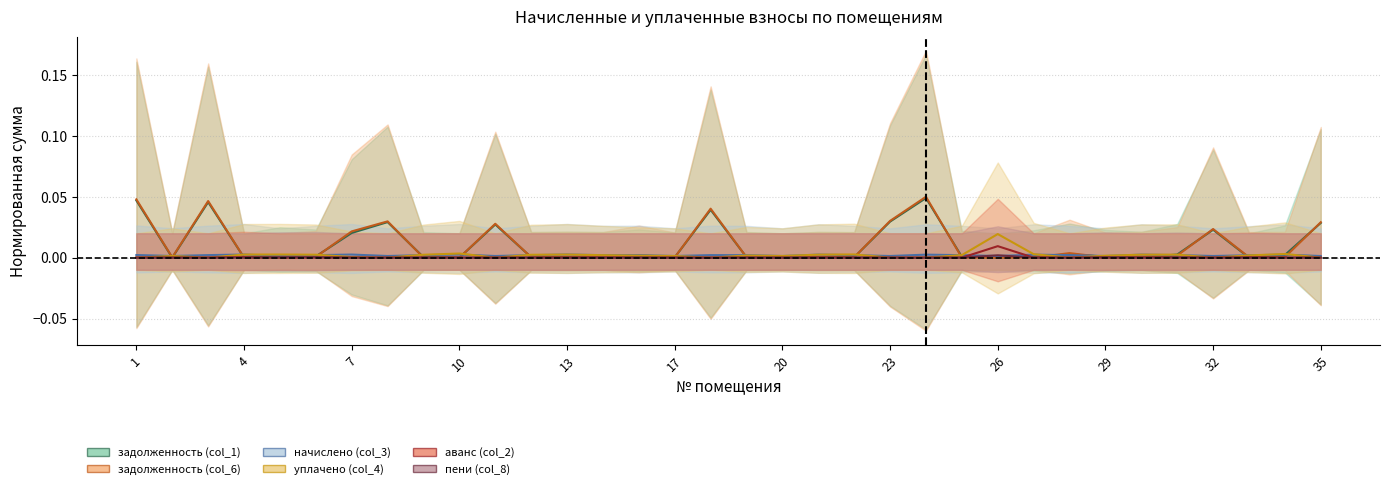

List the series in order of their peak value, lowest first.

пени (col_8), начислено (col_3), аванс (col_2), уплачено (col_4), задолженность (col_1), задолженность (col_6)